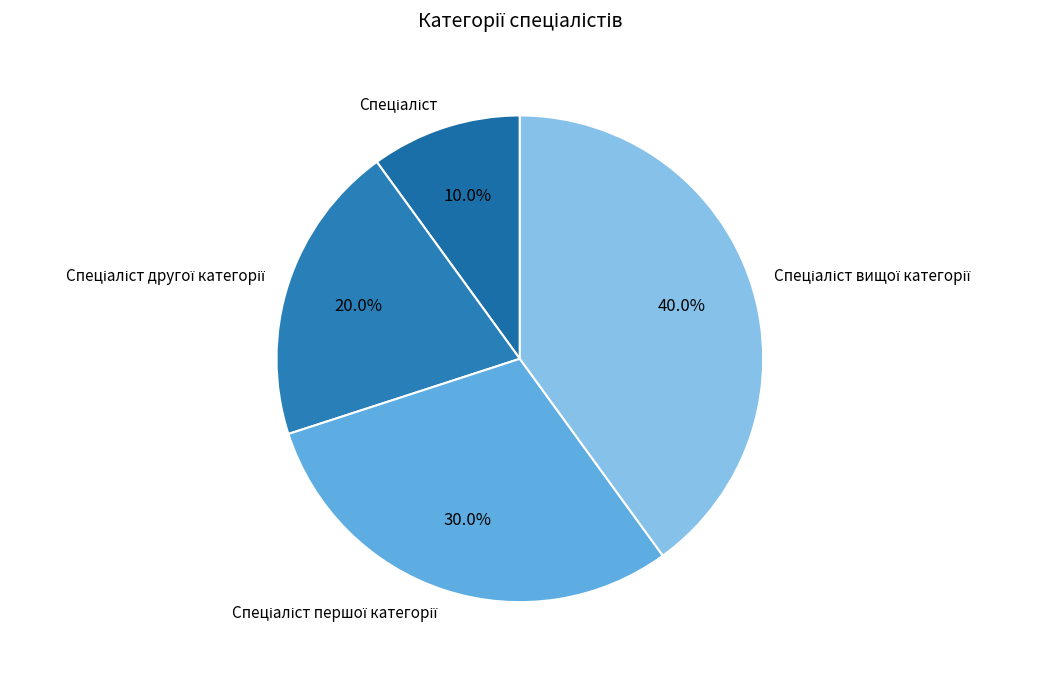

Does any single category account for the majority?

No